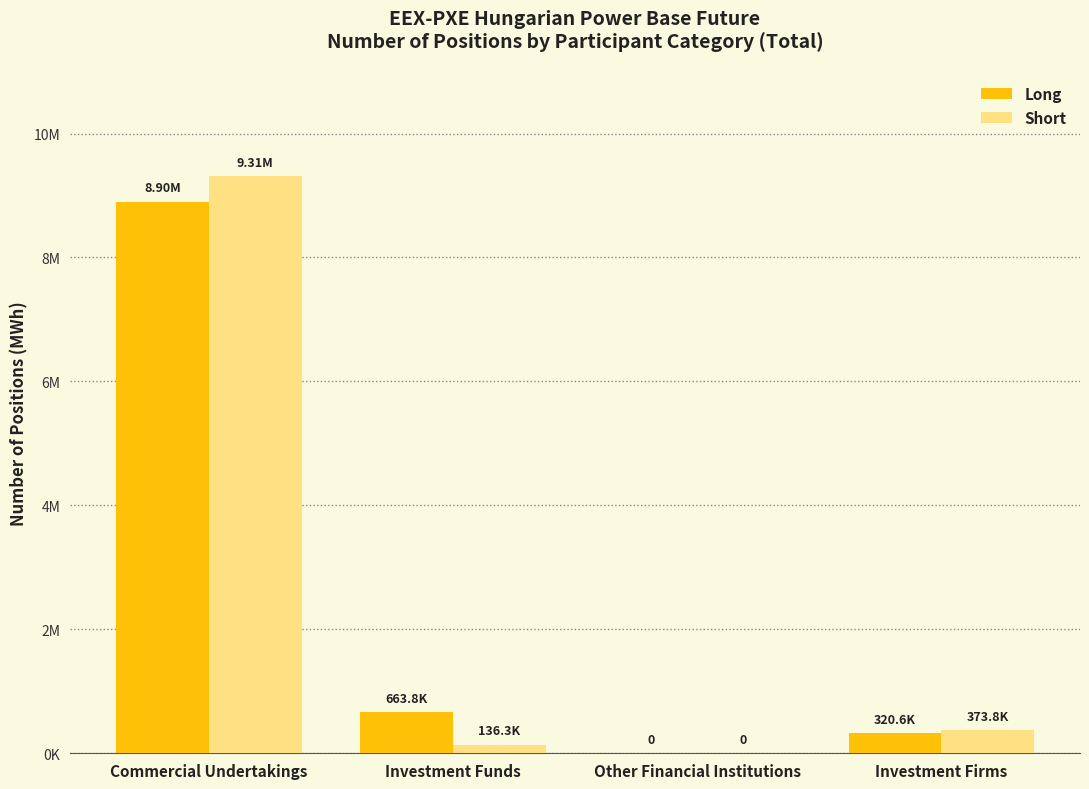

Does the chart contain stacked bars?

No